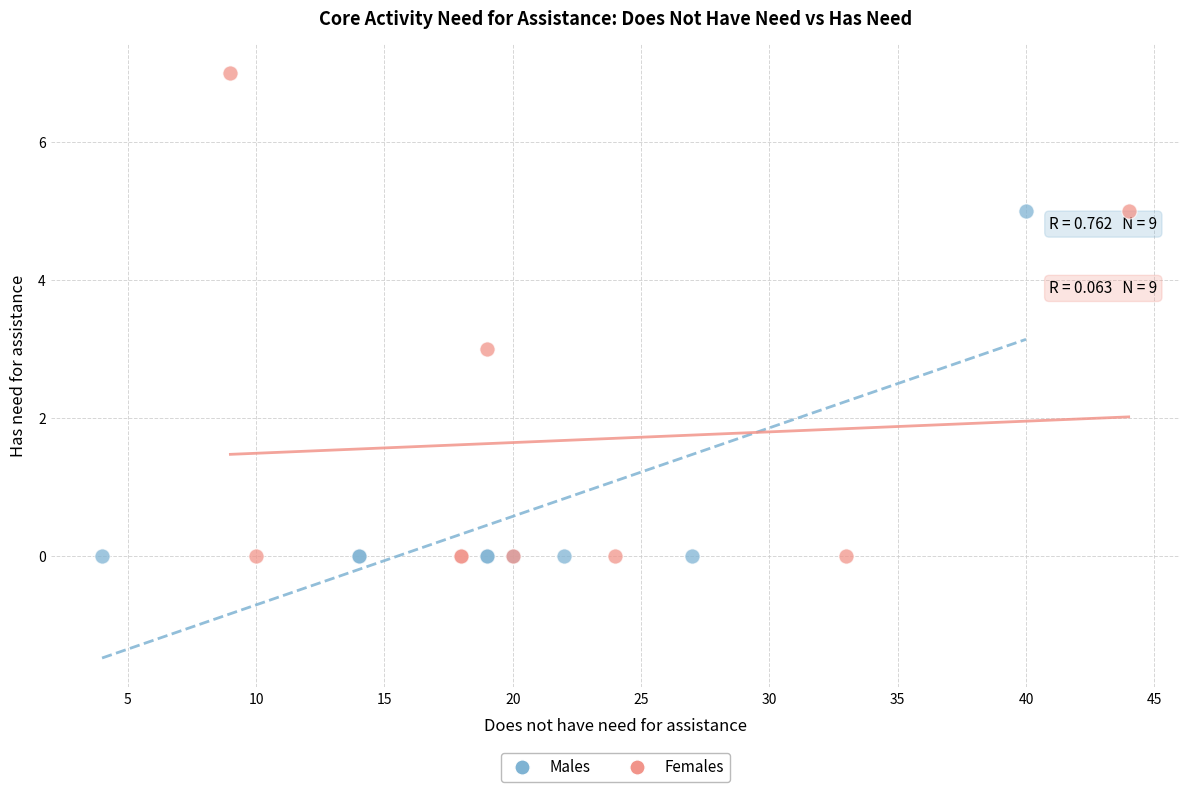

Which series has the widest spread of Y values?

Females